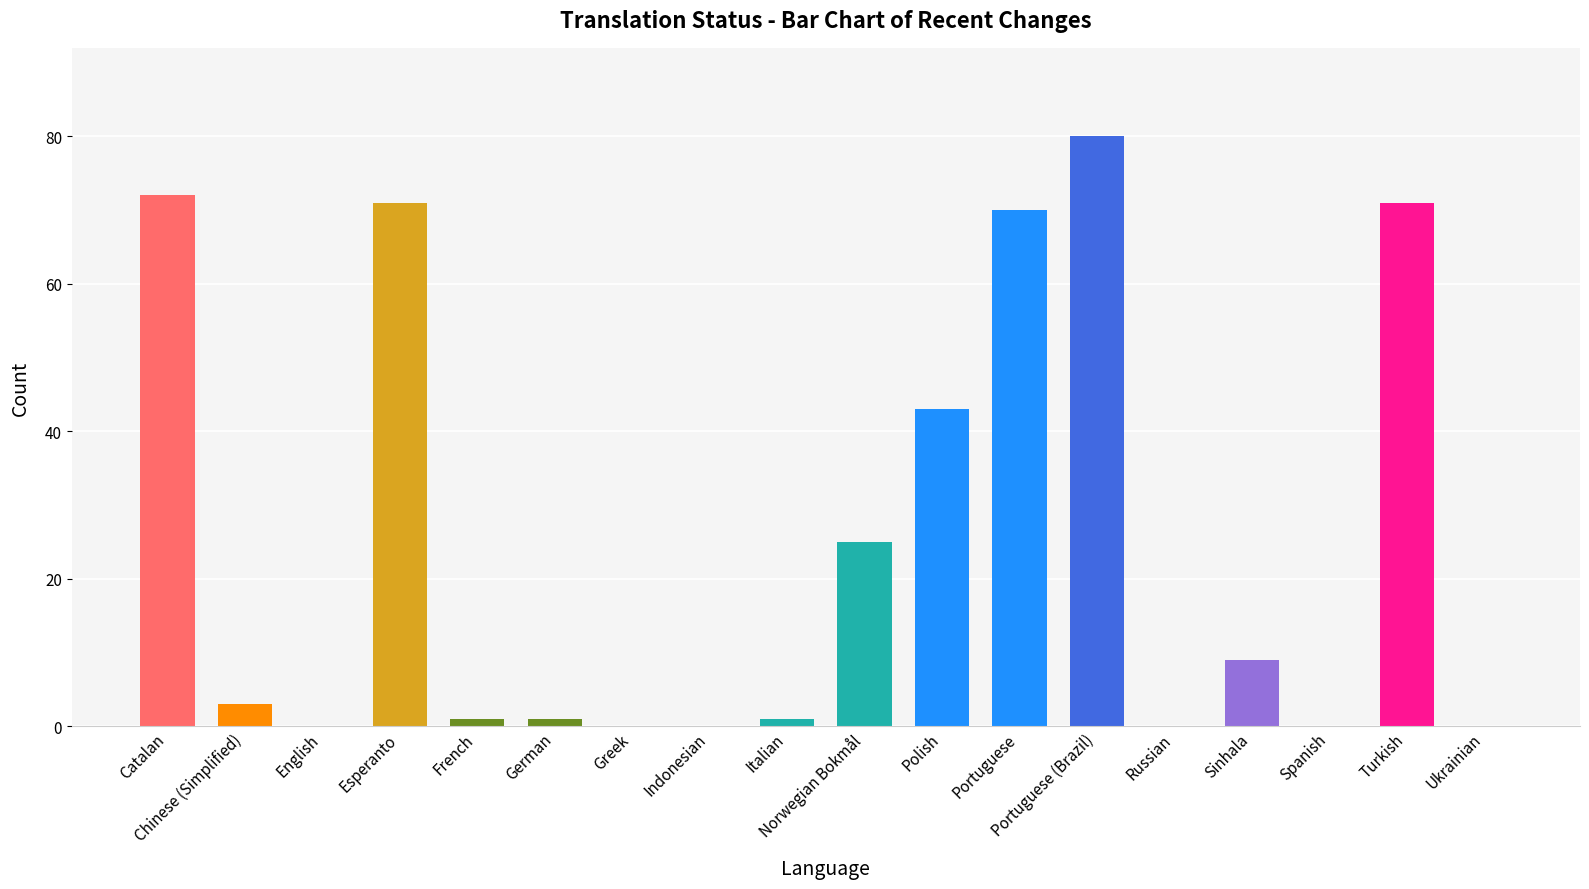

Reading left to right, transcribe all the data shown in this chart.

72	3	0	71	1	1	0	0	1	25	43	70	80	0	9	0	71	0